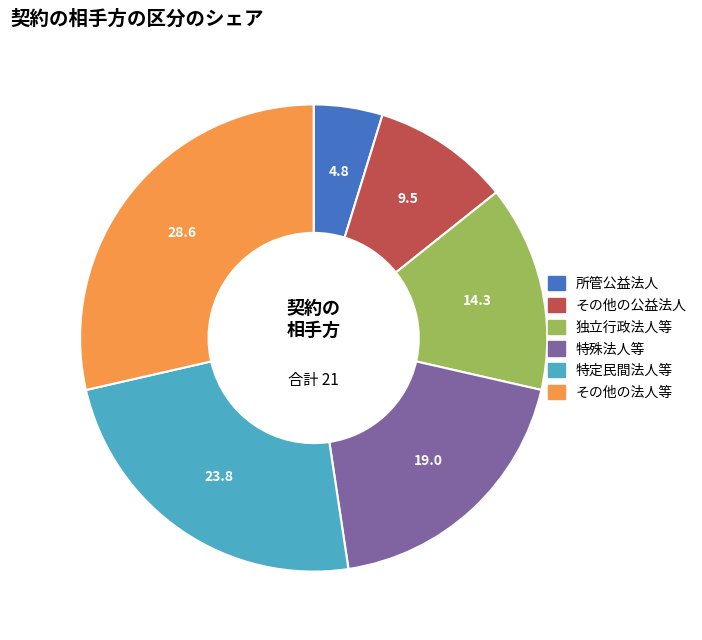

Is the sum of 特殊法人等 and その他の法人等 greater than half?

No